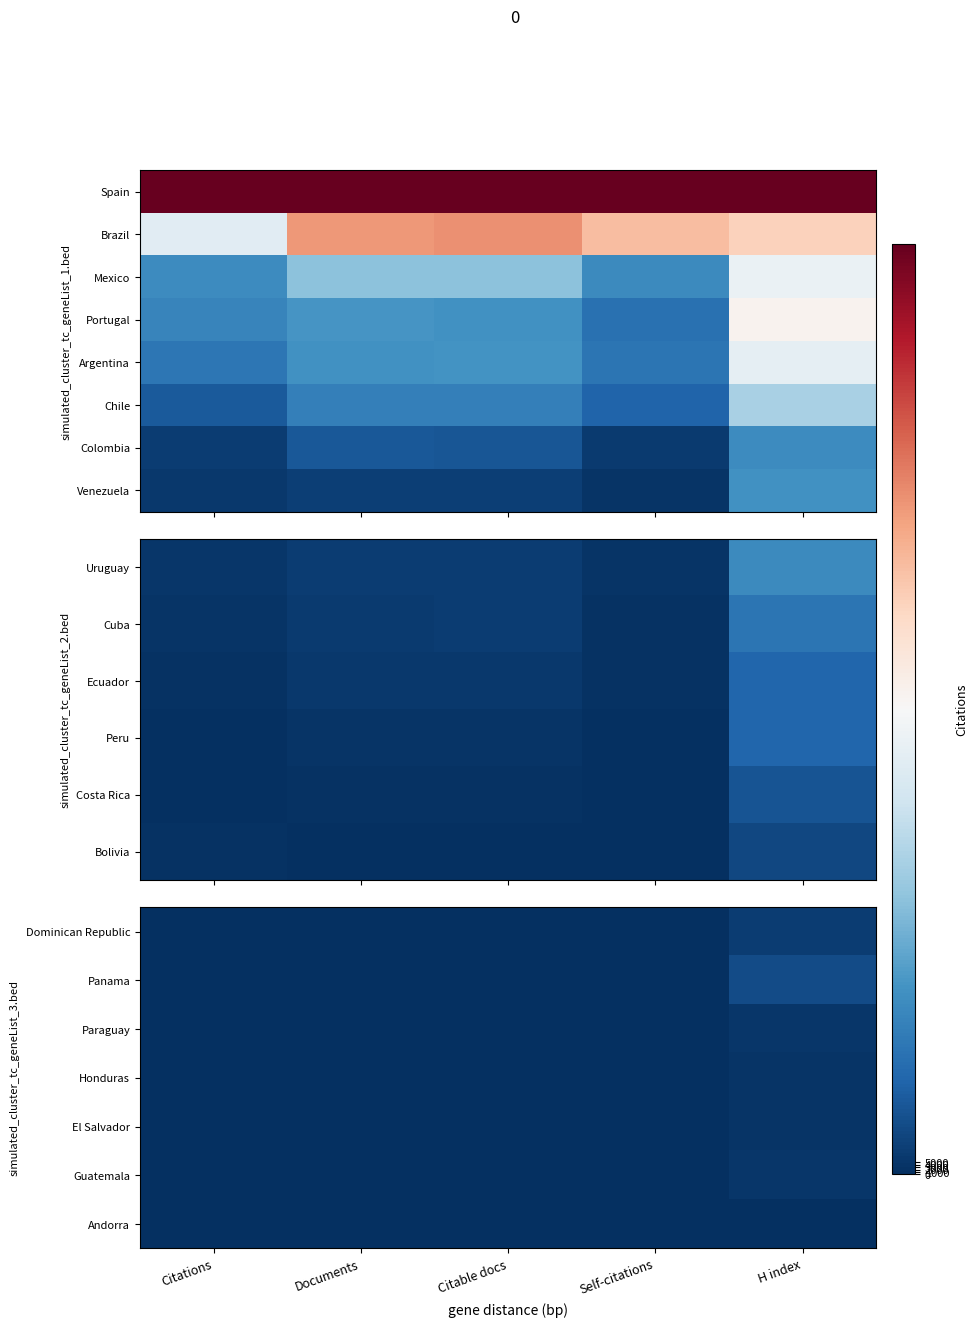

At which label does El Salvador reach its peak?

H index